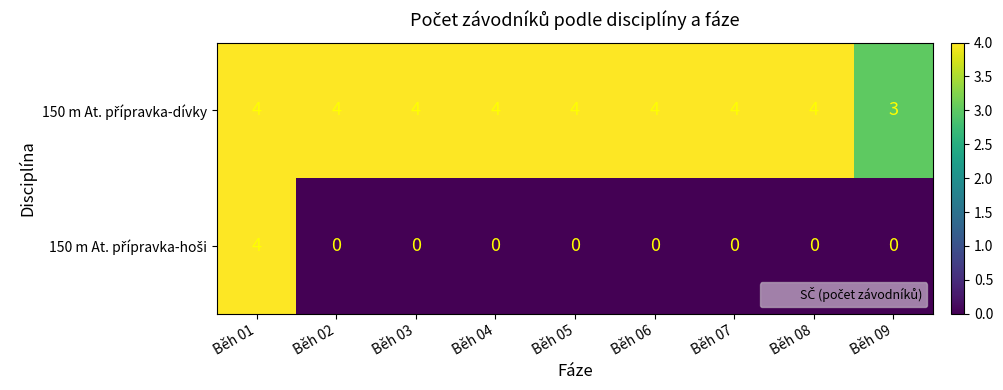

What is the spread (max minus min) of values at Běh 07?

4